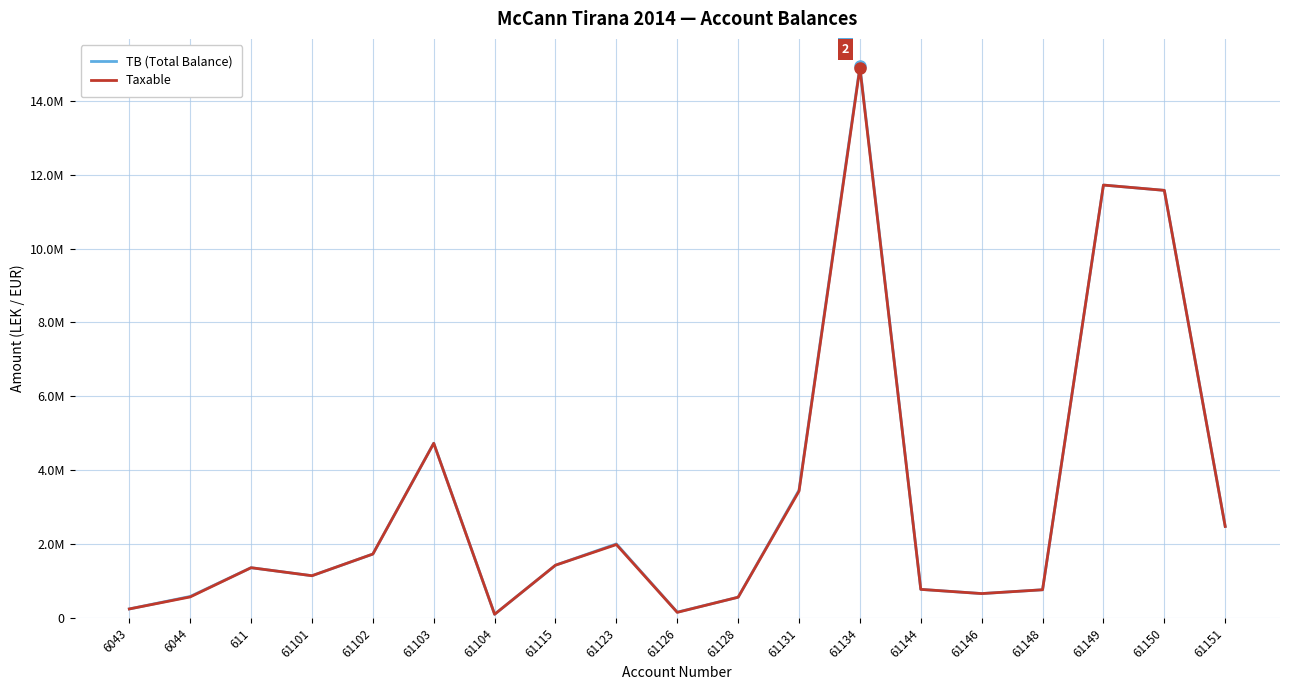

Rank the series by their maximum value, from lowest to highest.

Taxable, TB (Total Balance)